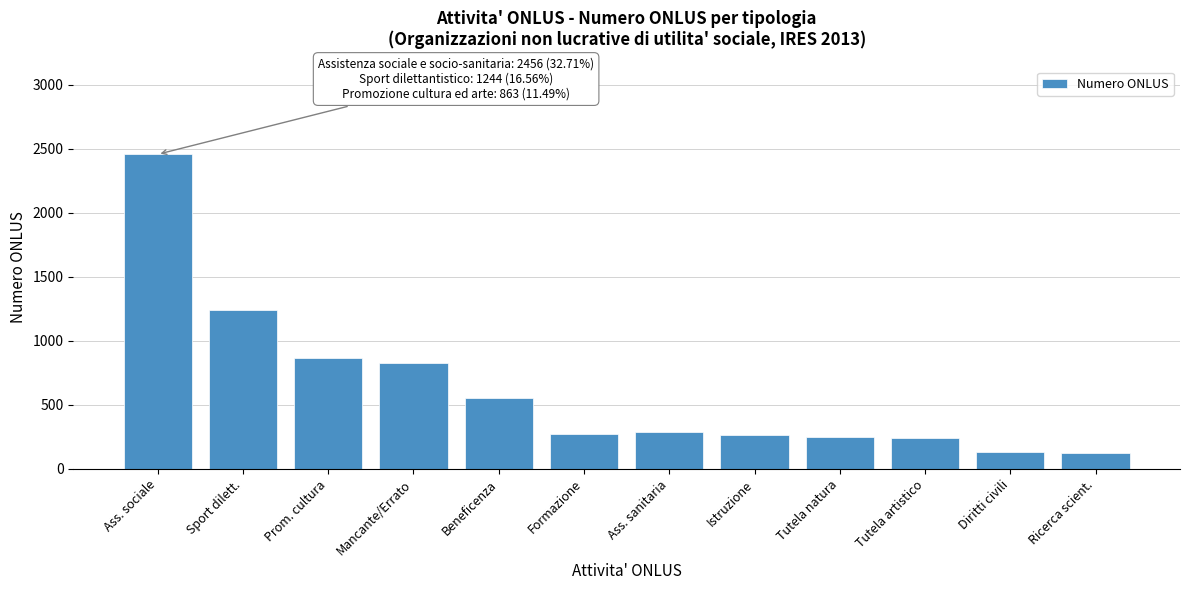

What is the change in value from Beneficenza to Ricerca scient.?

-431